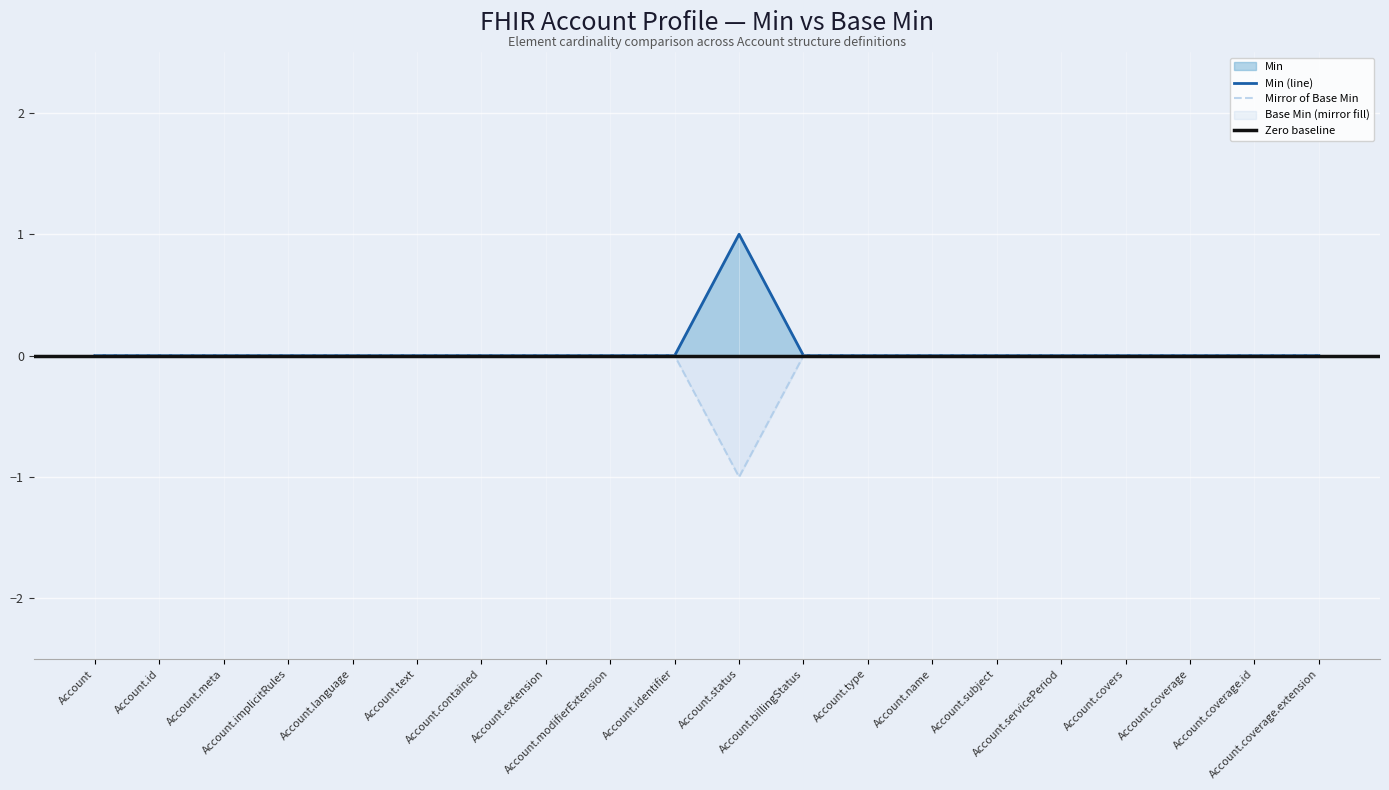

Reading left to right, extract all data points from this chart.

Min: 0	0	0	0	0	0	0	0	0	0	1	0	0	0	0	0	0	0	0	0
Base Min: 0	0	0	0	0	0	0	0	0	0	-1	0	0	0	0	0	0	0	0	0